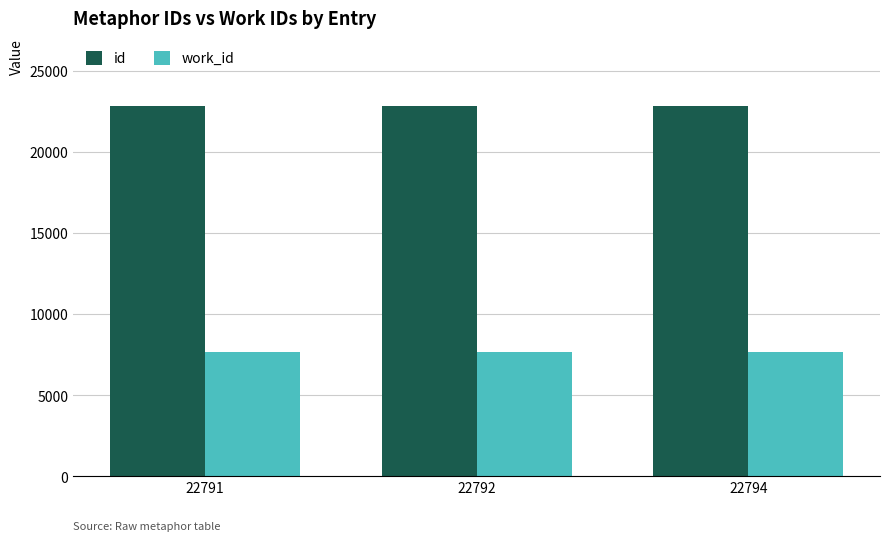

What is the average value of the work_id series?

7682